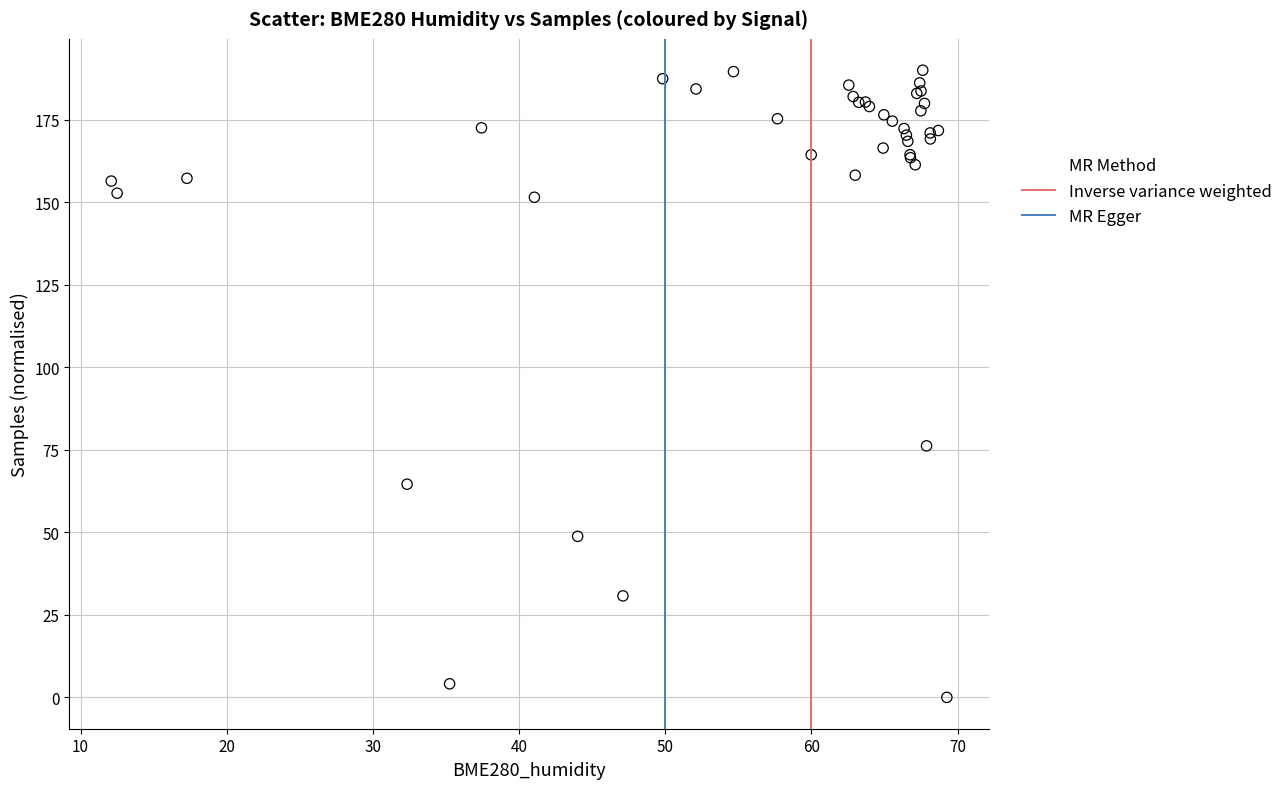

What Y value in the scatter plot is closest to 95?

76.2